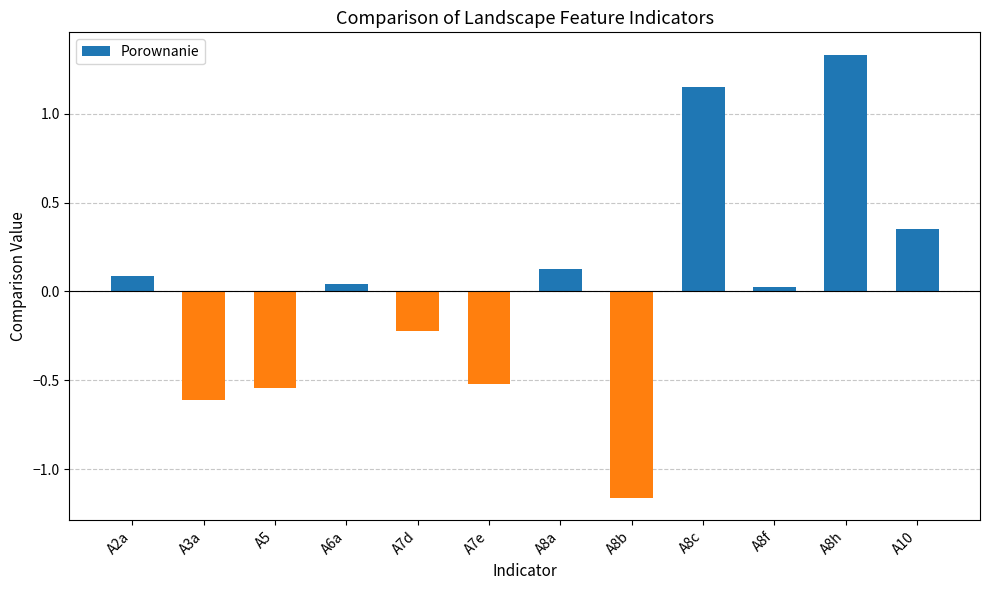

What is the change in value from A3a to A8b?

-0.6